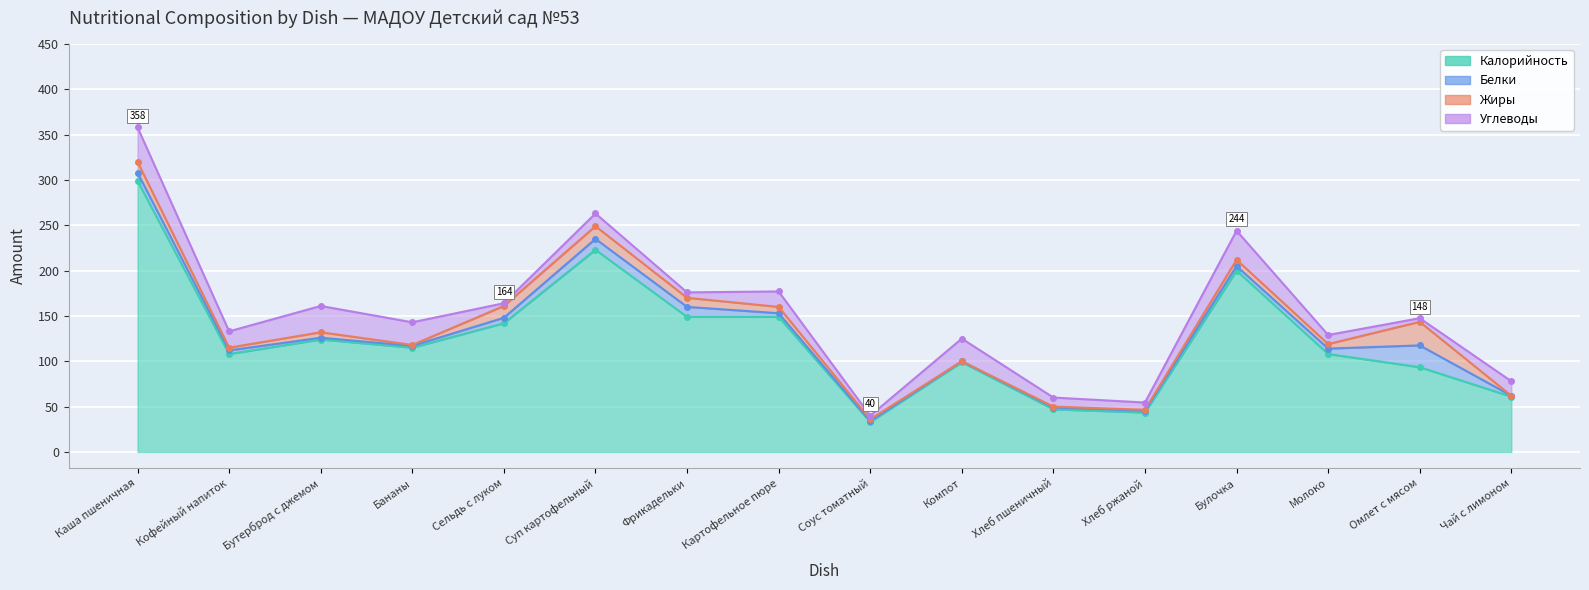

What is the sum of all Калорийность values?

1994.0